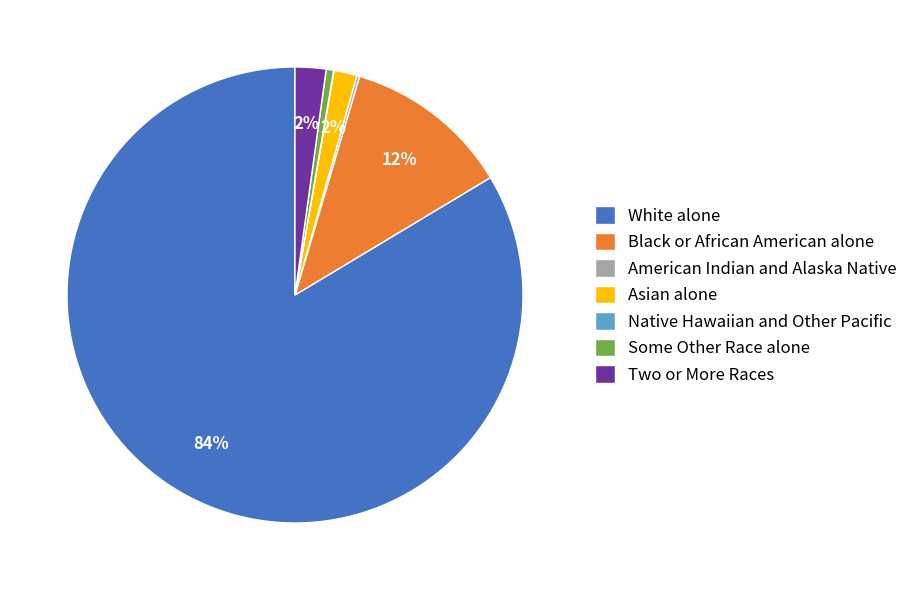

To the nearest percent, what is the average slice percentage?

14%